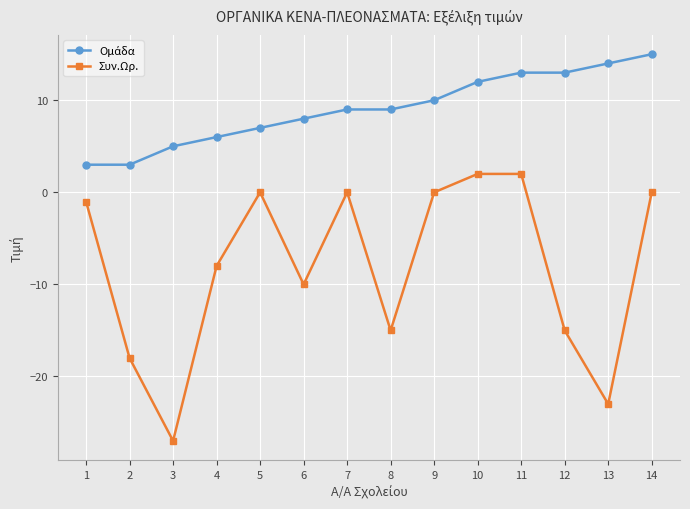

What is the total value across all series at 9?

10